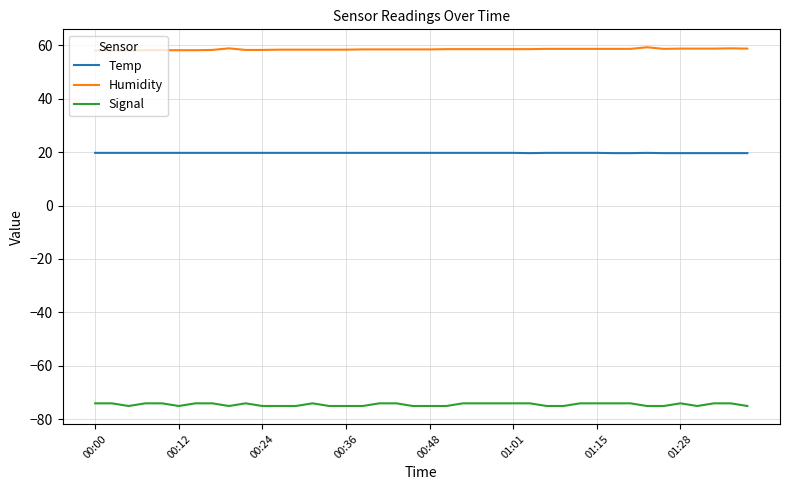

What is the highest value of the Signal series?

-74.0